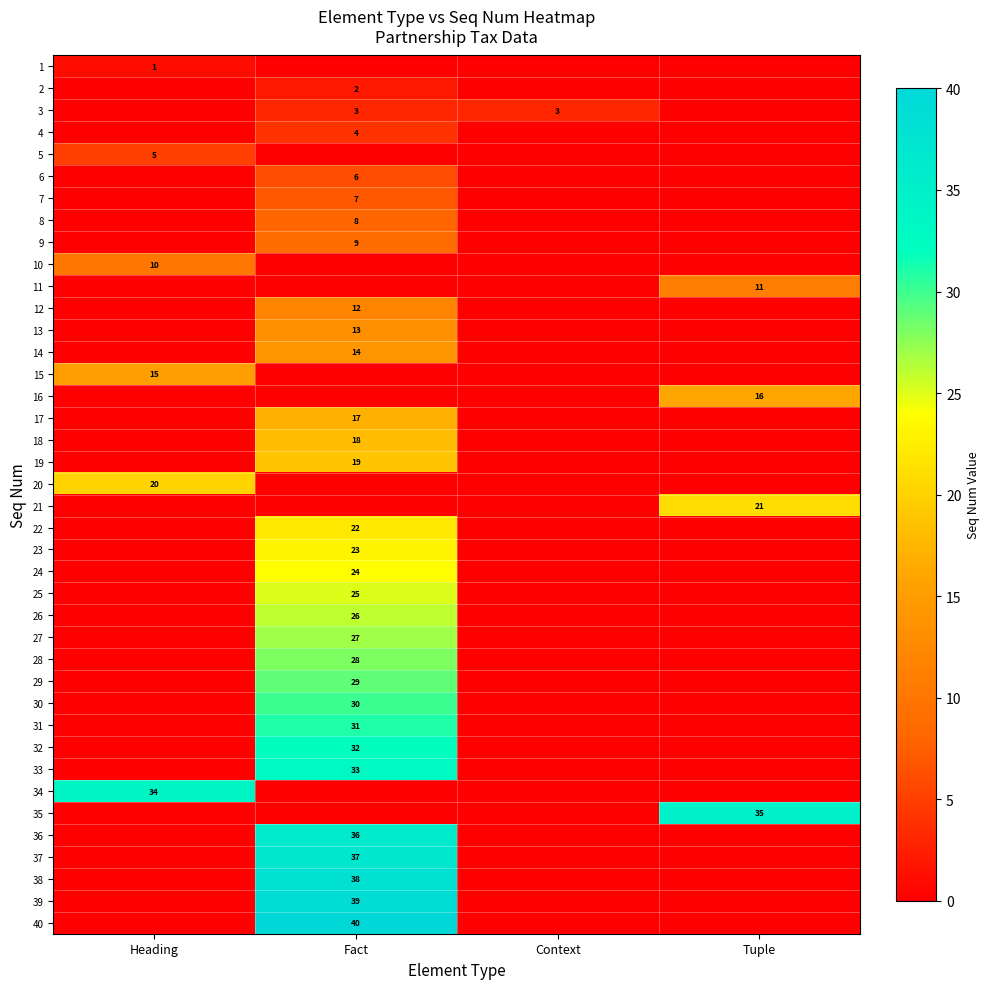

The 32 series shows 53 at Fact. True or false?

False